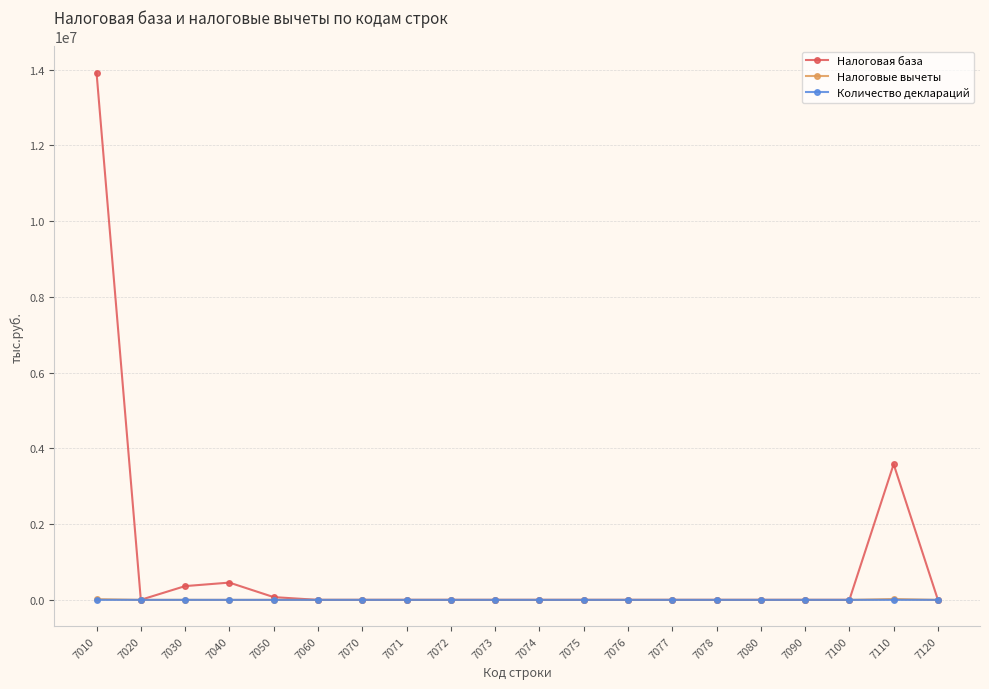

What is the difference between the maximum and minimum values in the Налоговая база series?

13924547